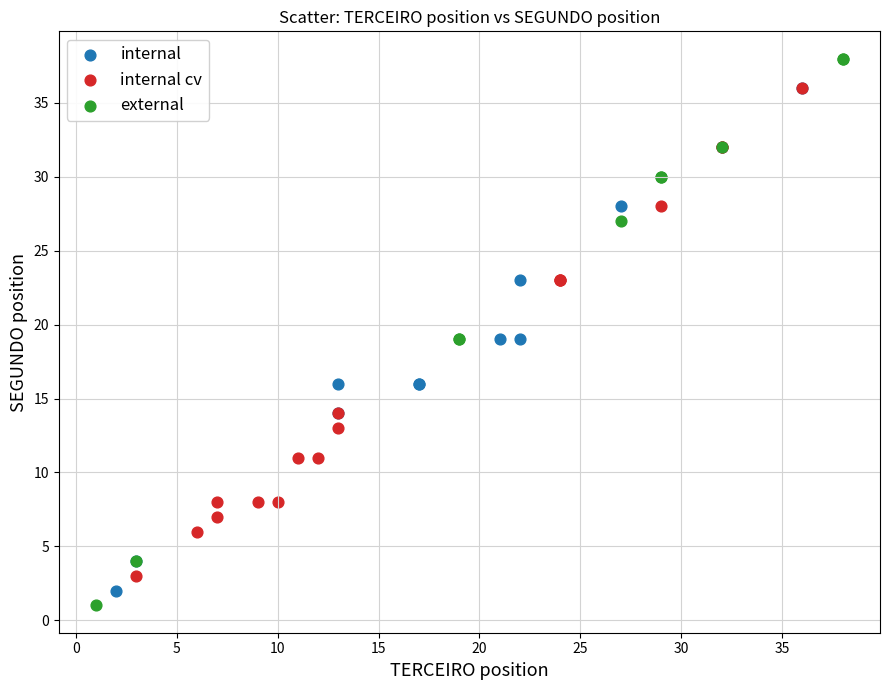

Which series reaches the maximum Y coordinate?

external